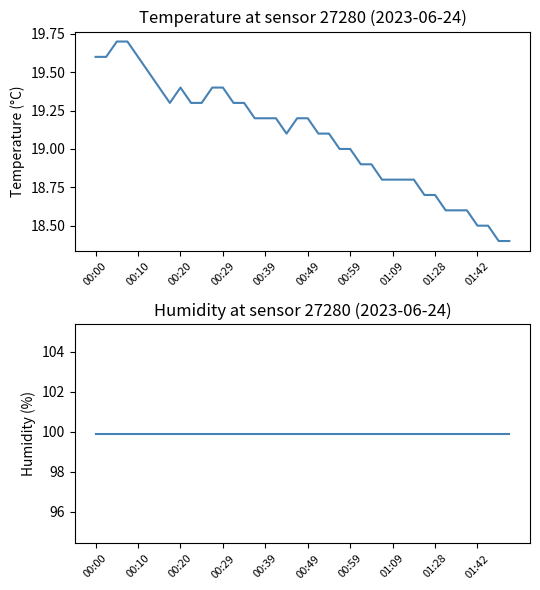

True or false: temperature and humidity cross at least once.

False